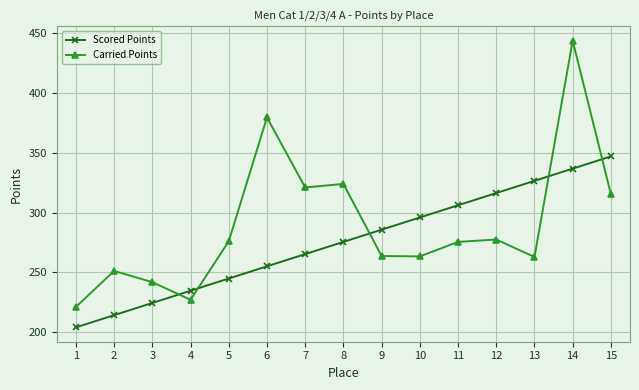

Where is Scored Points nearest to the value 275?

8